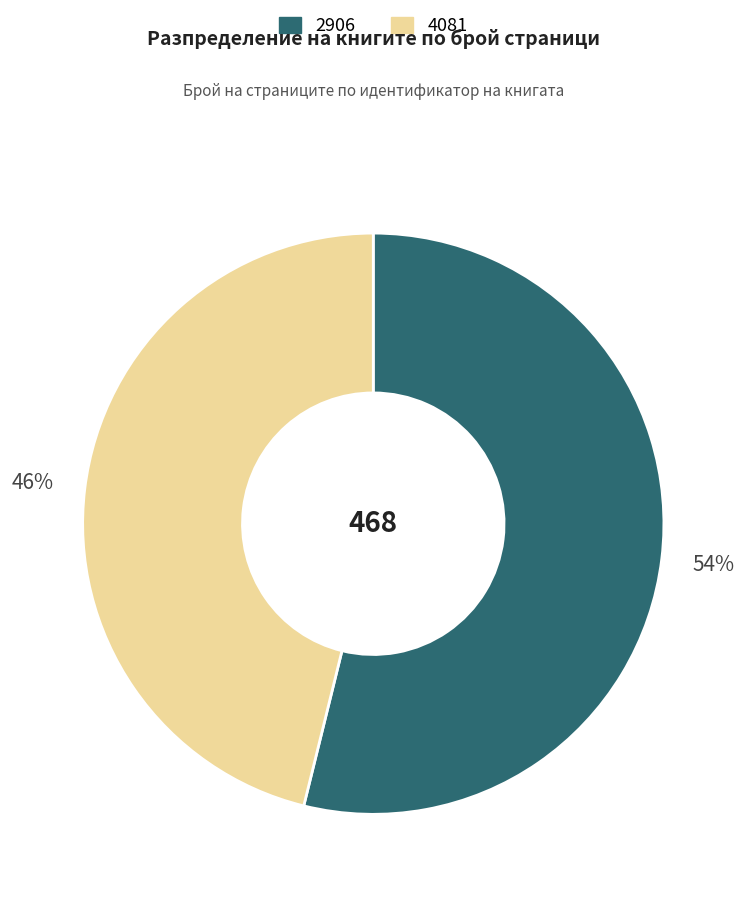

Approximately how many times larger is the value at 4081 compared to 2906?

0.9